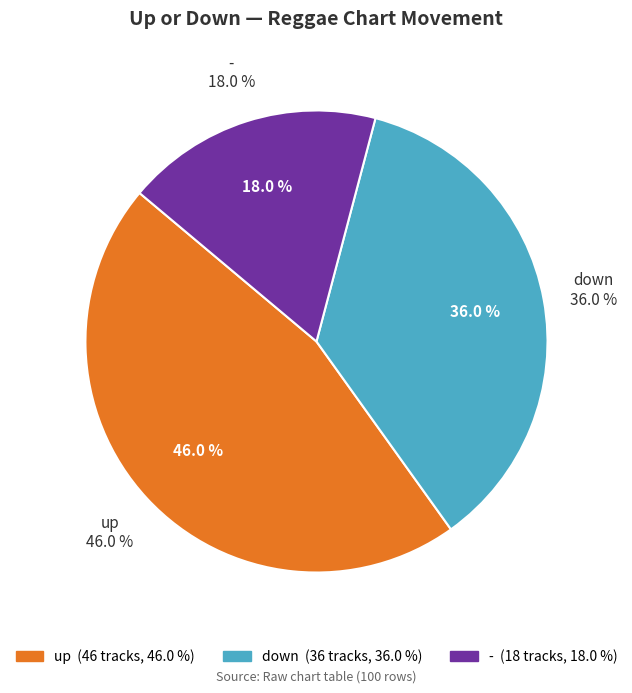

What is the smallest slice in the pie chart?

-